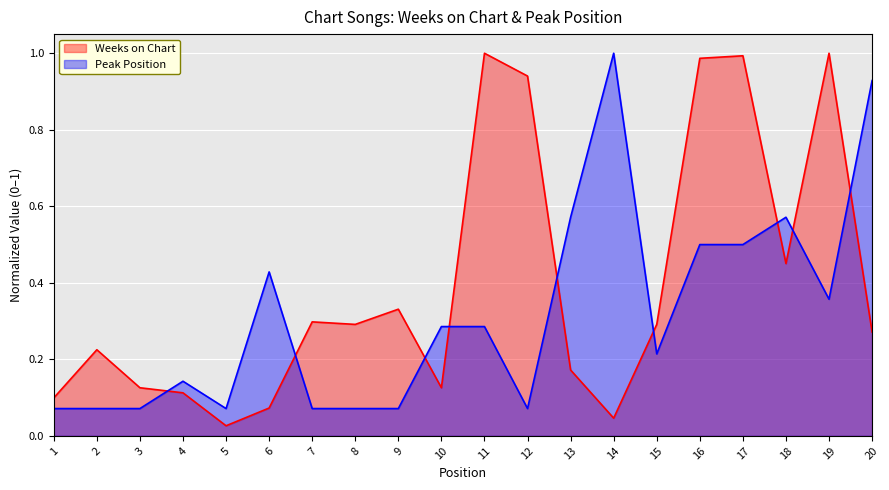

What is the average value of the Peak Position series?

0.3